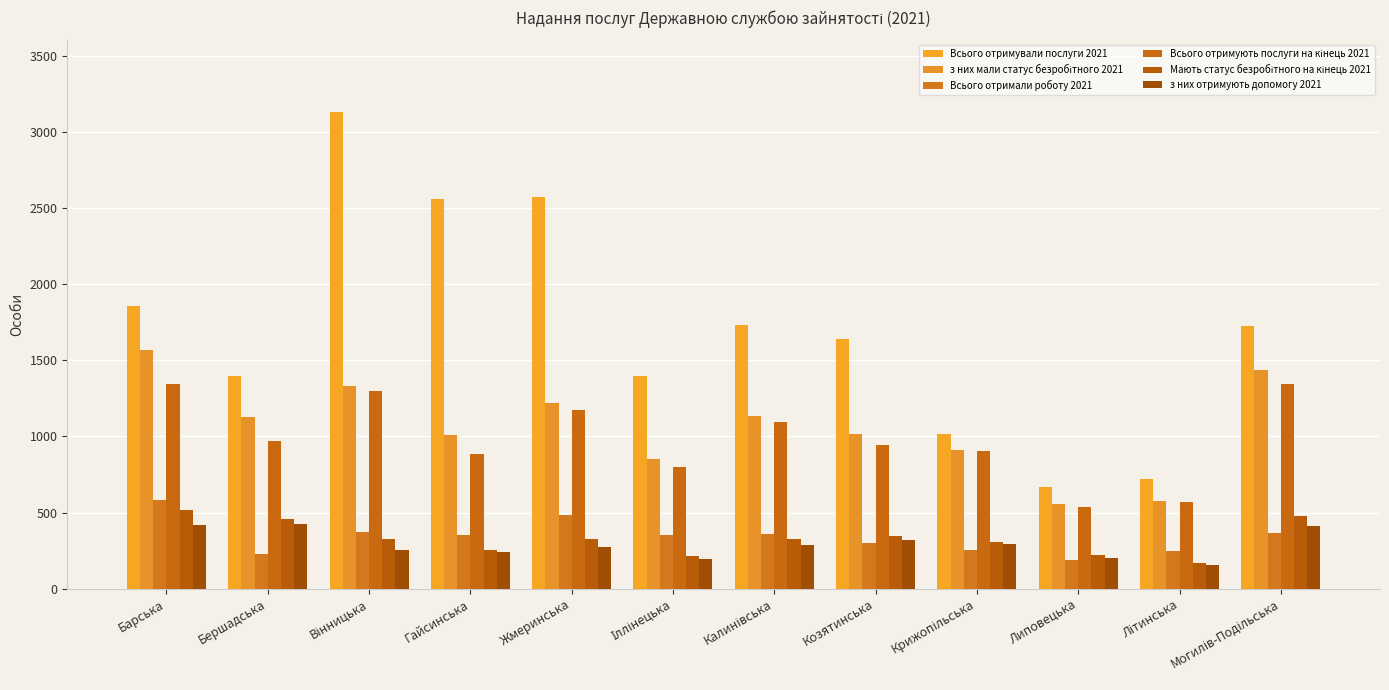

Are the bars grouped side by side (vs. stacked)?

Yes